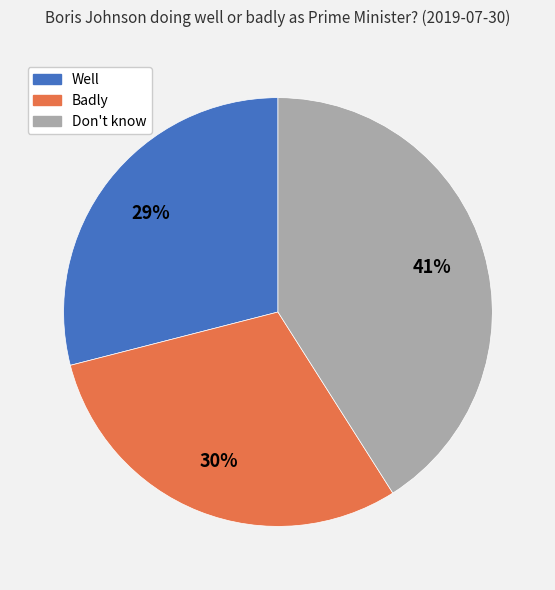

Between Badly and Well, which is larger?

Badly